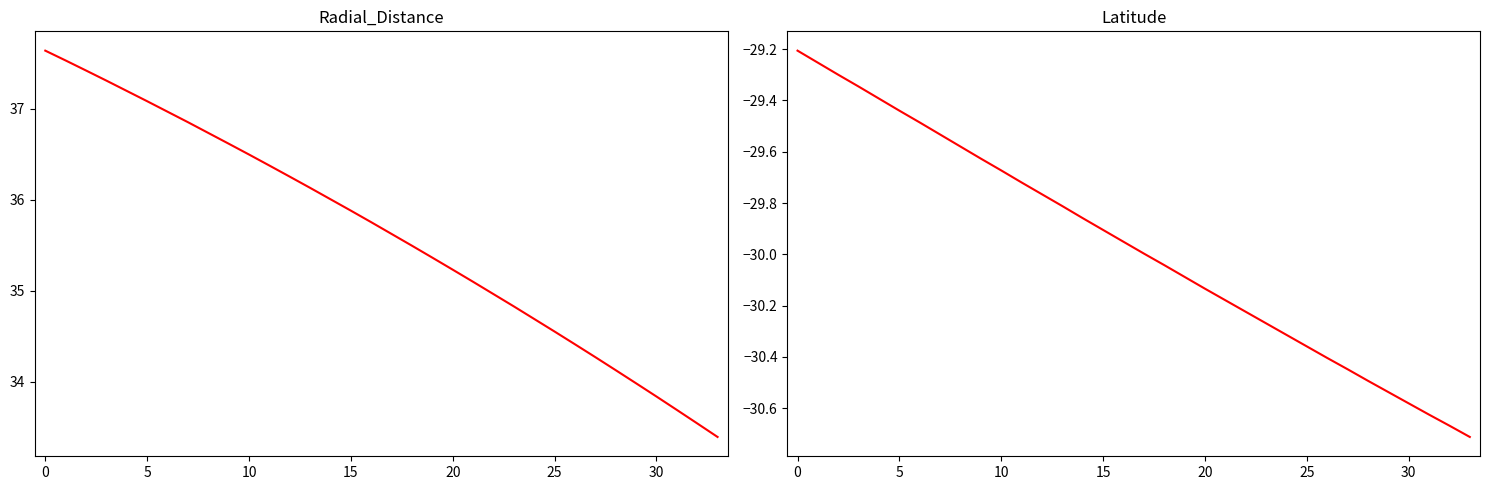

What is the difference between the maximum and minimum values in the Latitude series?

1.5